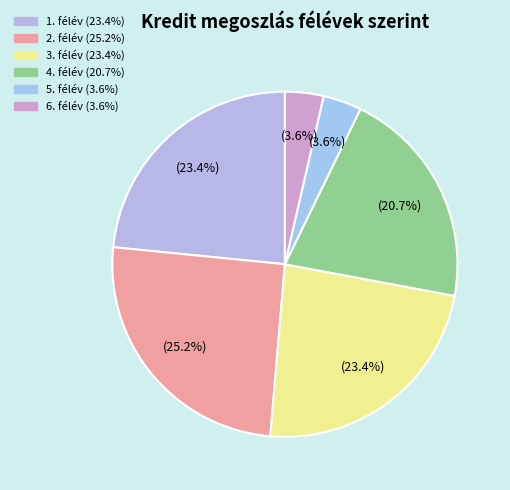

How many segments does this pie chart have?

6